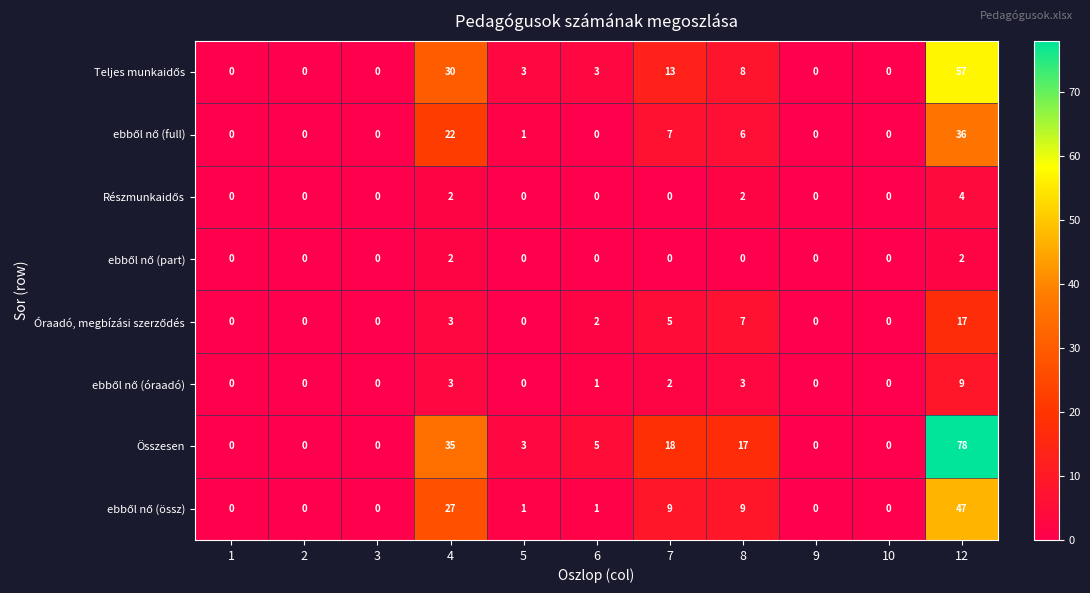

What is the sum of the Összesen values at 5 and 7?

21